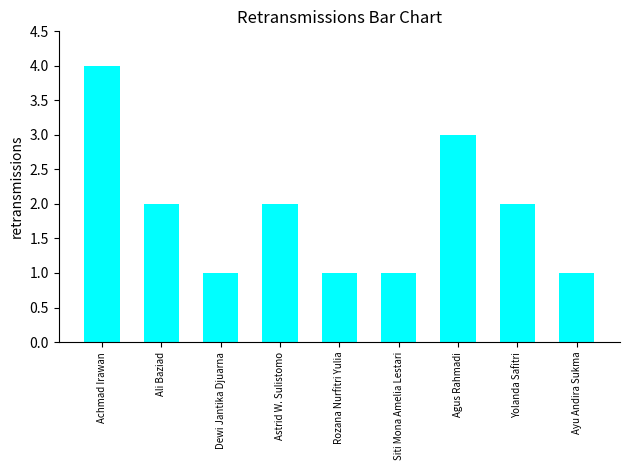

Which category has the highest value across all series?

Achmad Irawan